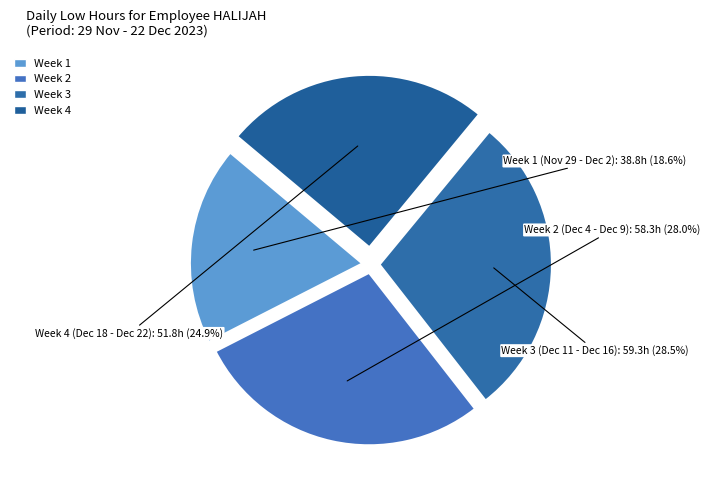

Count the number of slices in the pie.

4